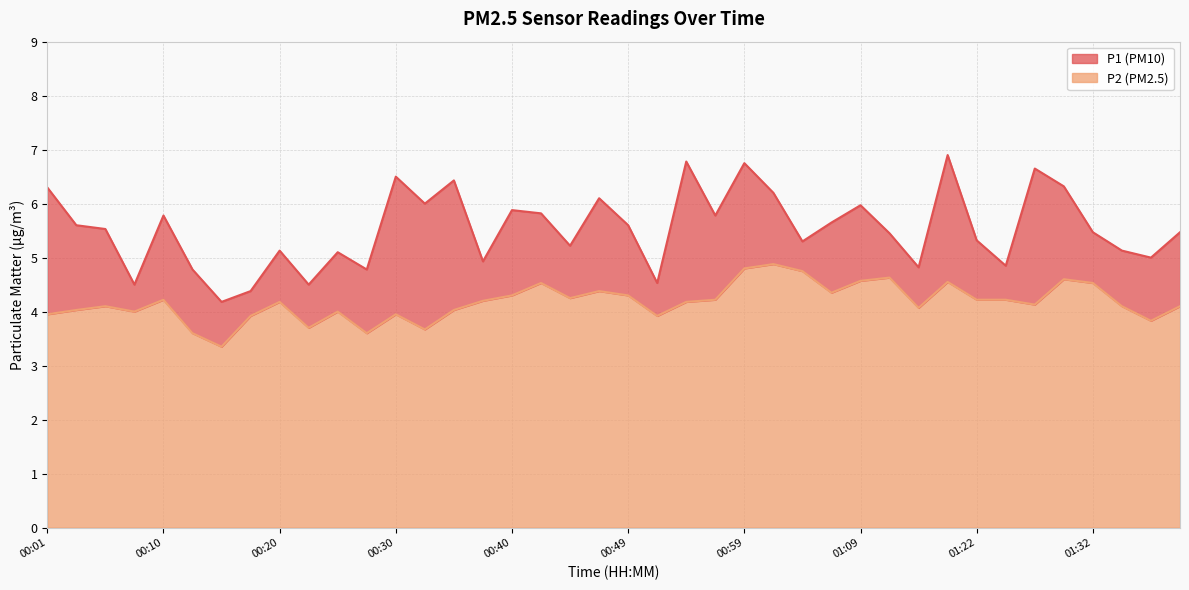

Rank the series by their average value, from highest to lowest.

P1, P2